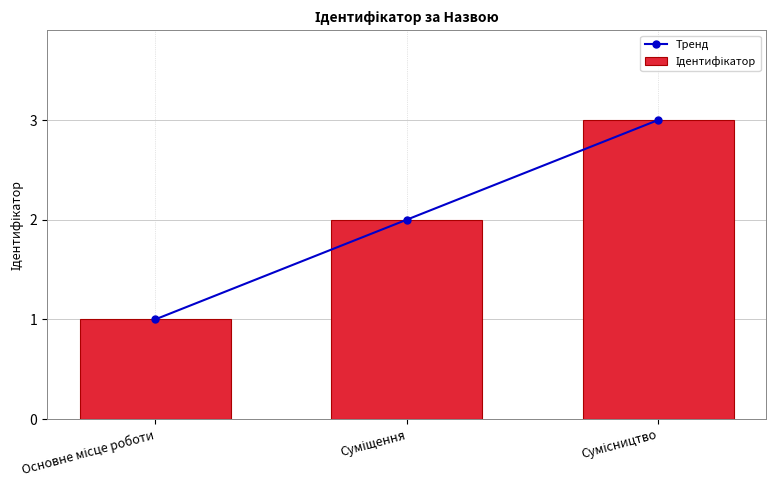

The value of Ідентифікатор at Основне місце роботи is 1. True or false?

False